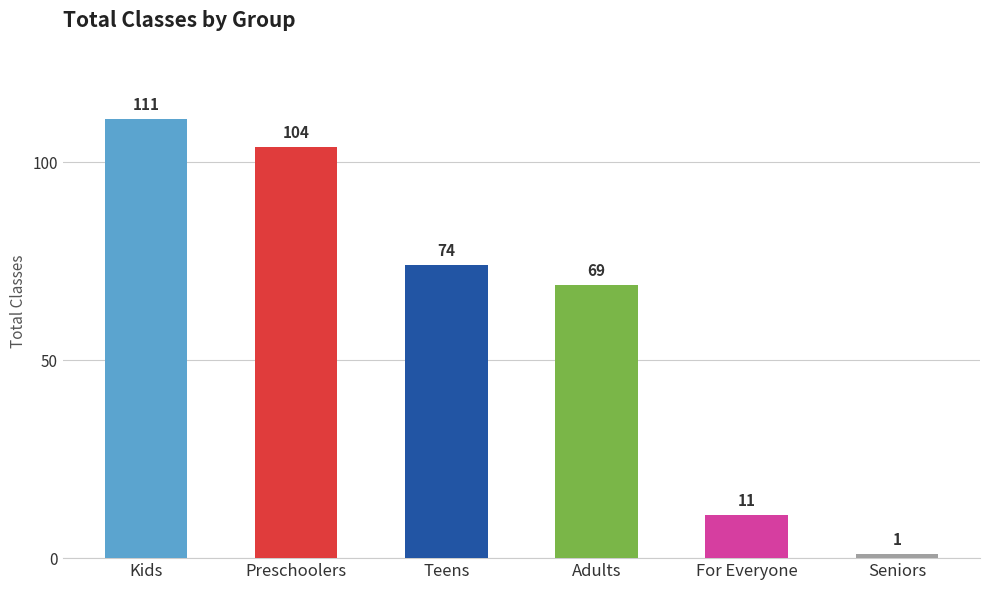

Rank the categories by value from highest to lowest.

Kids, Preschoolers, Teens, Adults, For Everyone, Seniors